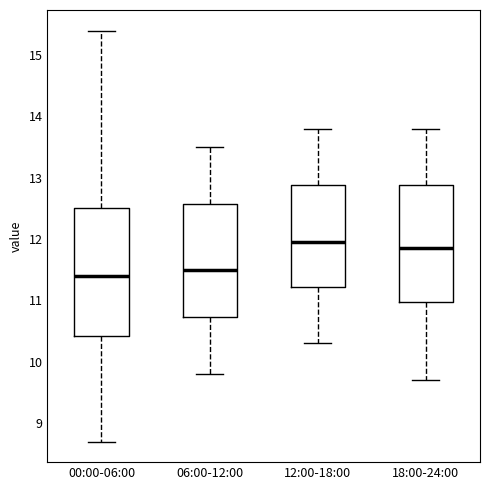

Reading left to right, transcribe this box plot: for each box, give where its median line is, the range the box spans, and where its two whiskers end, as read against the y-axis. The values are not printed on the chart, so give them approximately, as read against the axis.

00:00-06:00: median 11.4, box 10.4 to 12.5, whiskers 8.7 to 15.4
06:00-12:00: median 11.5, box 10.7 to 12.6, whiskers 9.8 to 13.5
12:00-18:00: median 12.0, box 11.2 to 12.9, whiskers 10.3 to 13.8
18:00-24:00: median 11.9, box 11.0 to 12.9, whiskers 9.7 to 13.8